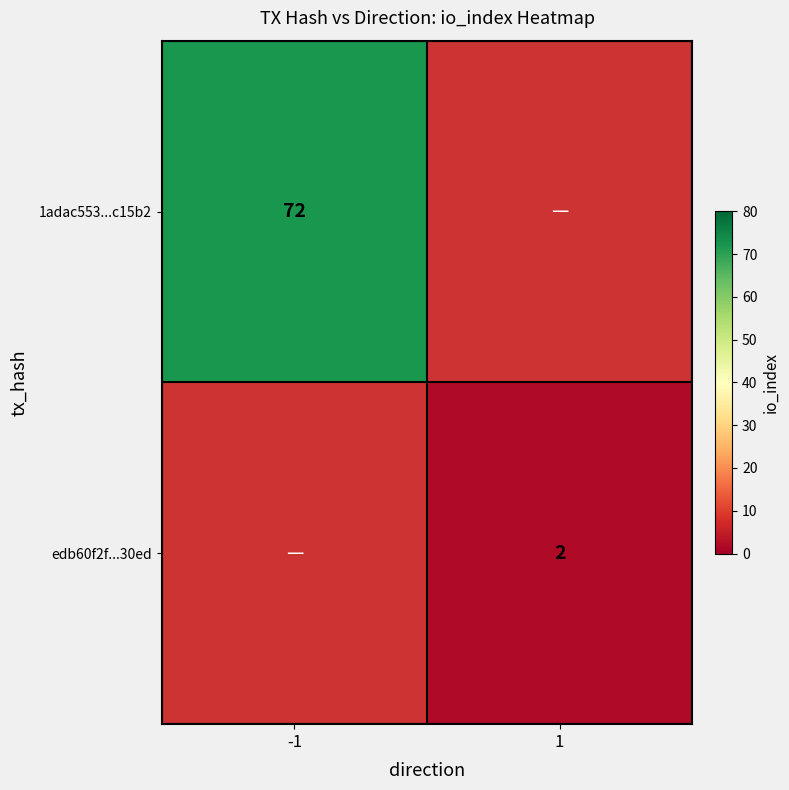

The value of edb60f2f...30ed at 1 is 2. True or false?

True